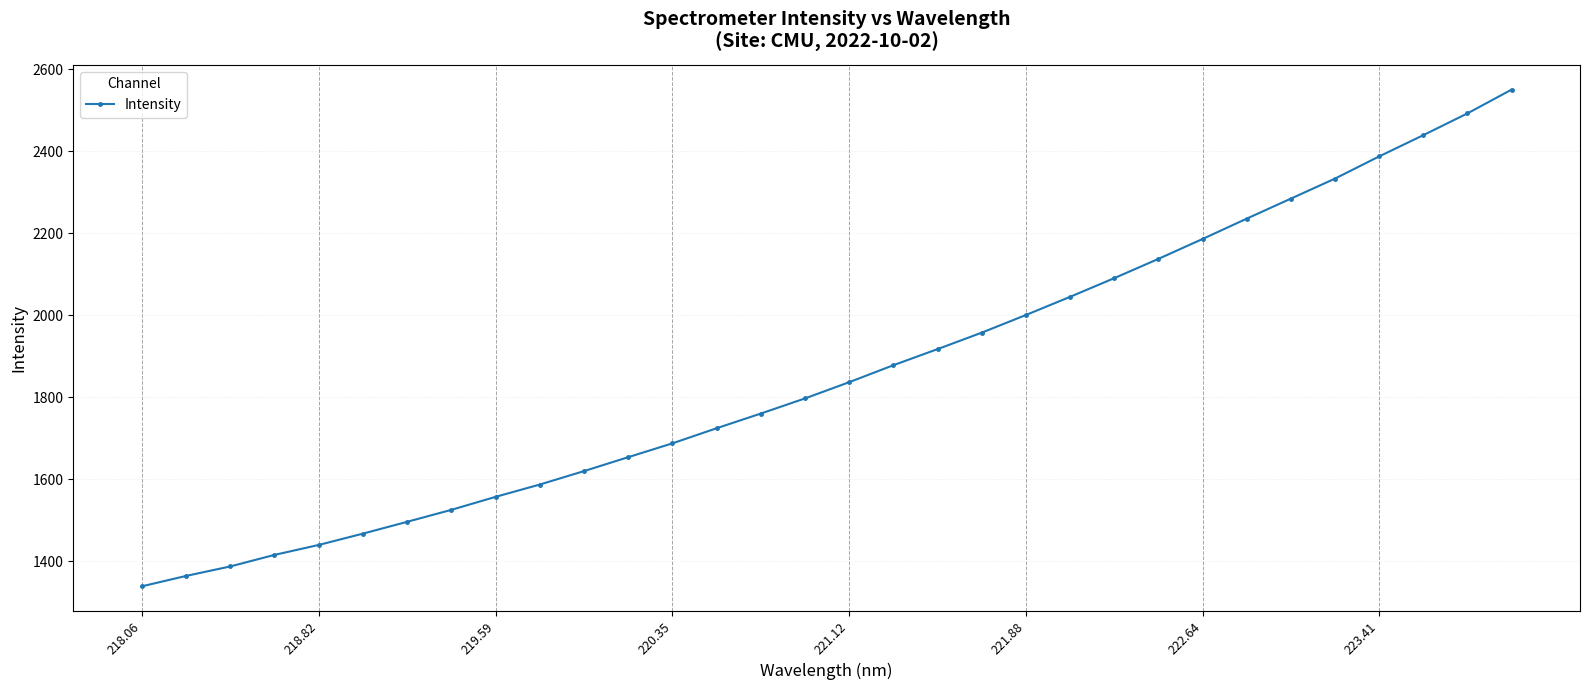

What is the sum of all values?

59585.3